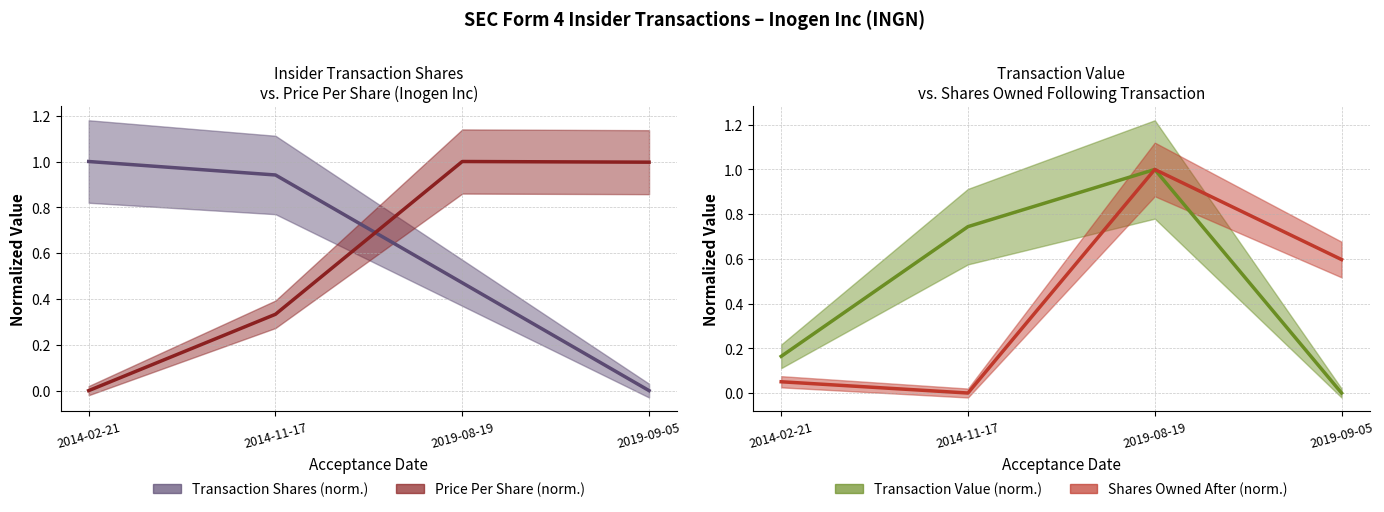

What is the maximum value for Transaction Value (norm.)?

1.0